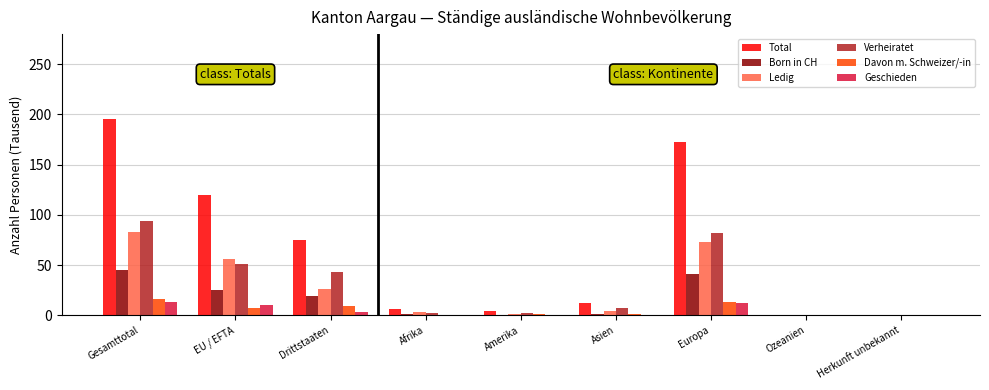

Count the number of categories in the chart.

9